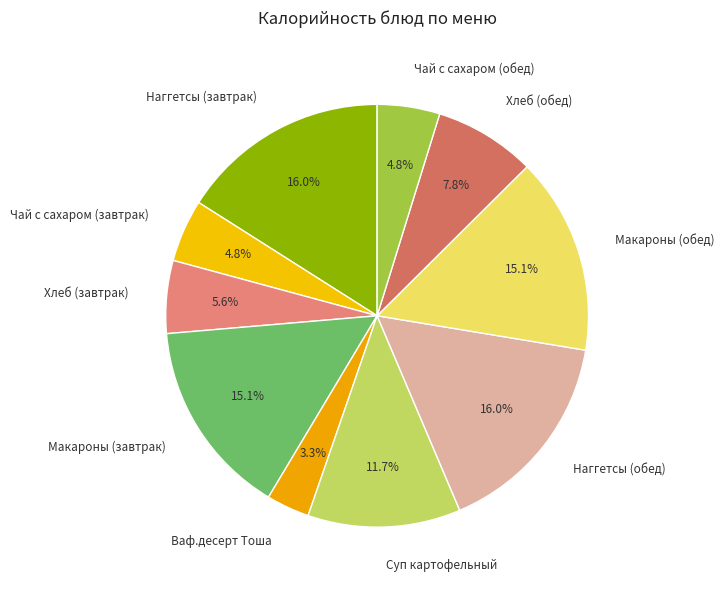

How many slices are in this pie chart?

10